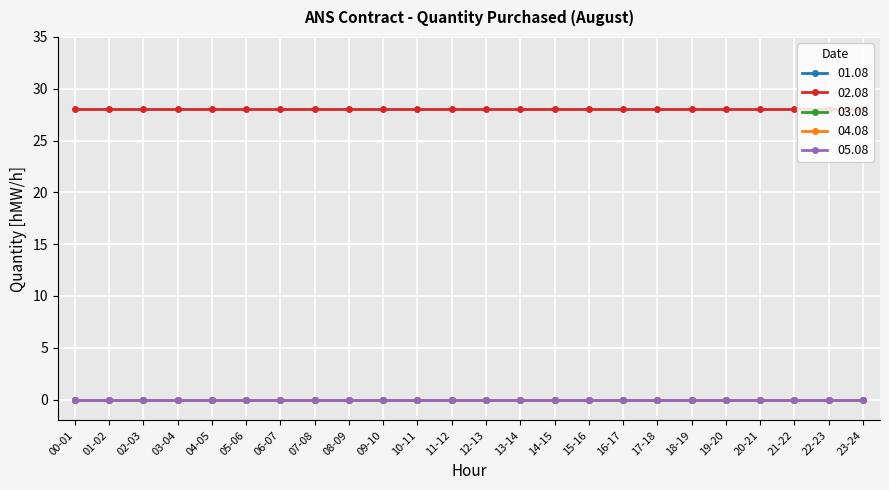

Which category has the highest value in the 03.08 series?

00-01